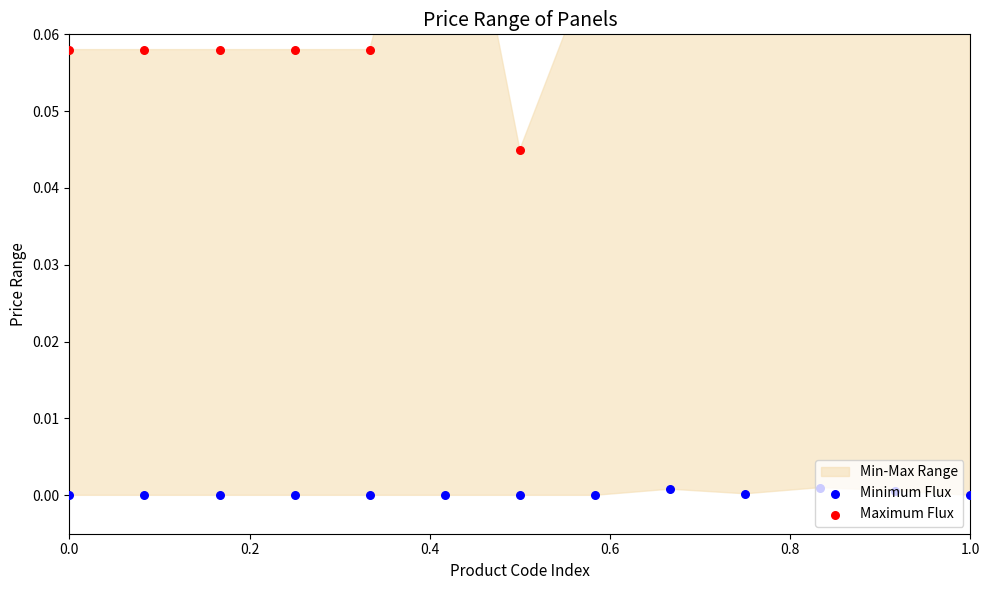

At which category is the sum across all series the highest?

1.0